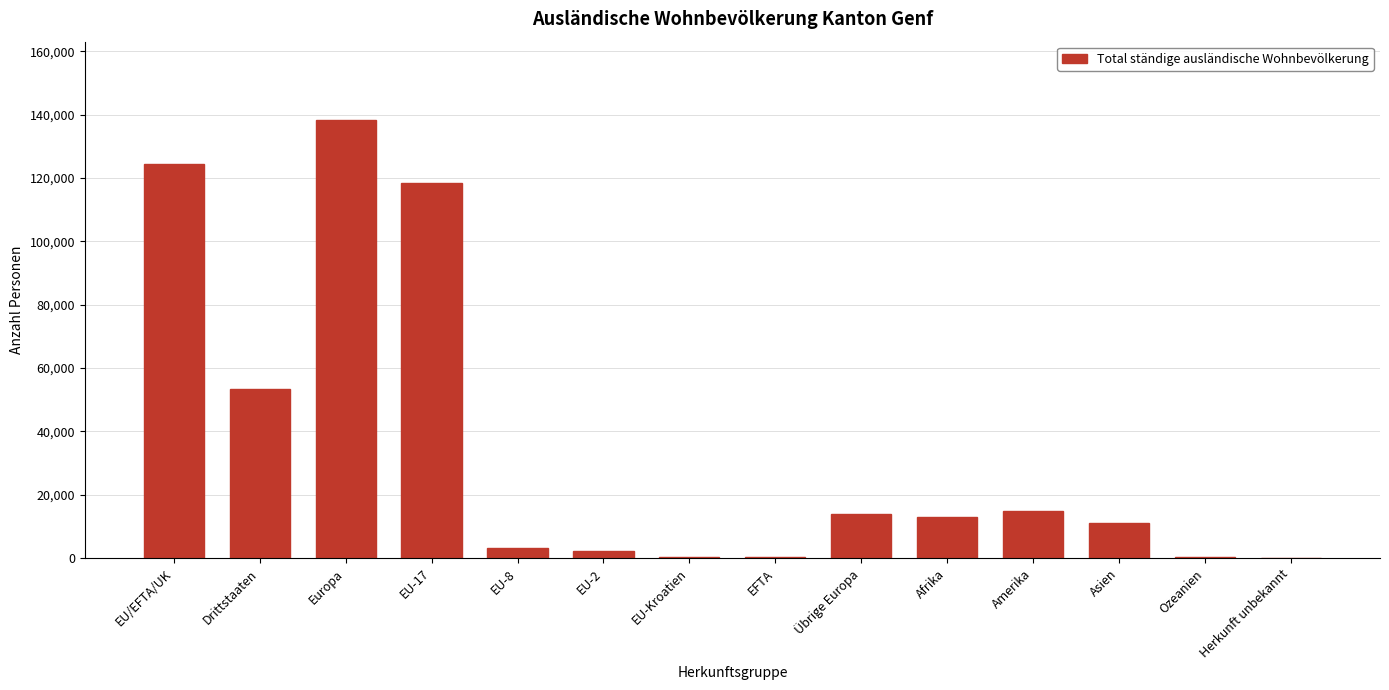

Are the bars horizontal?

No